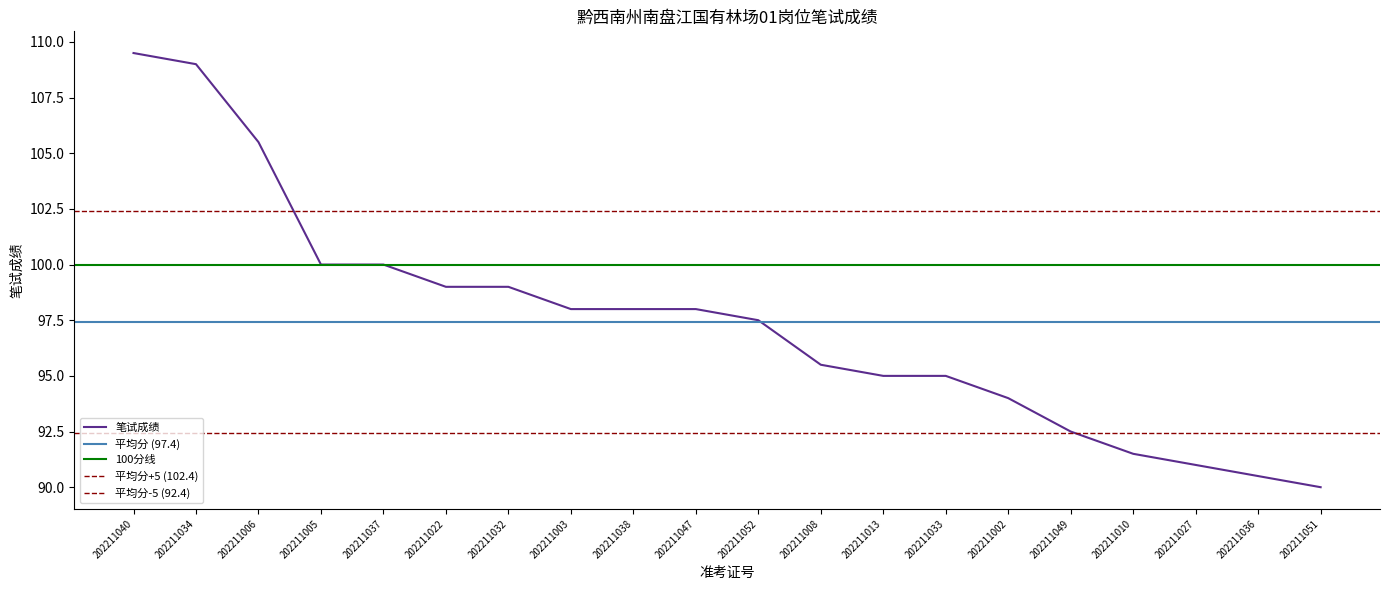

Read the value at 202211036.

90.5